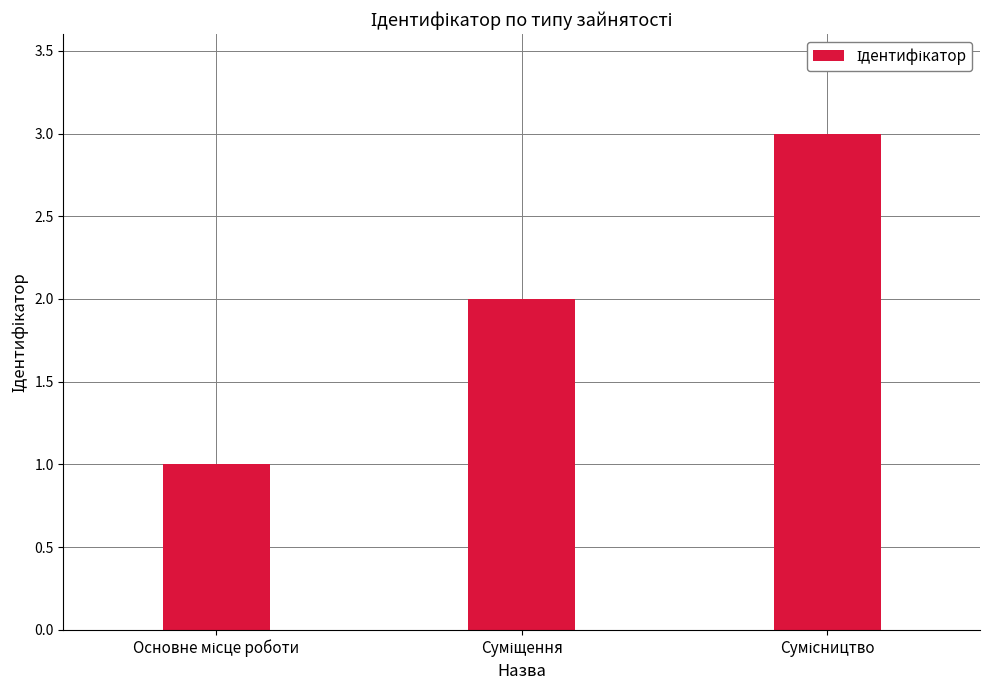

What is the maximum value shown in the chart?

3